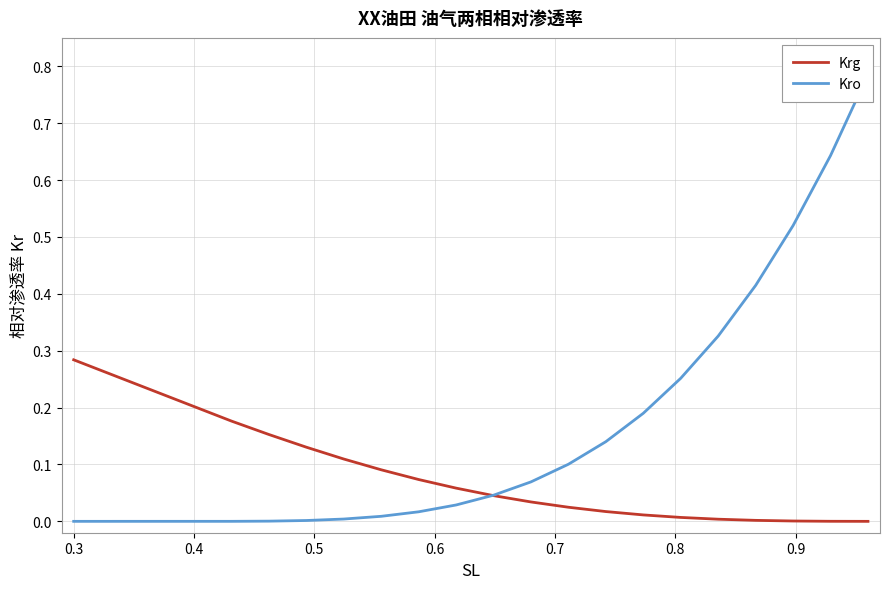

How many values in the Krg series exceed 0?

18